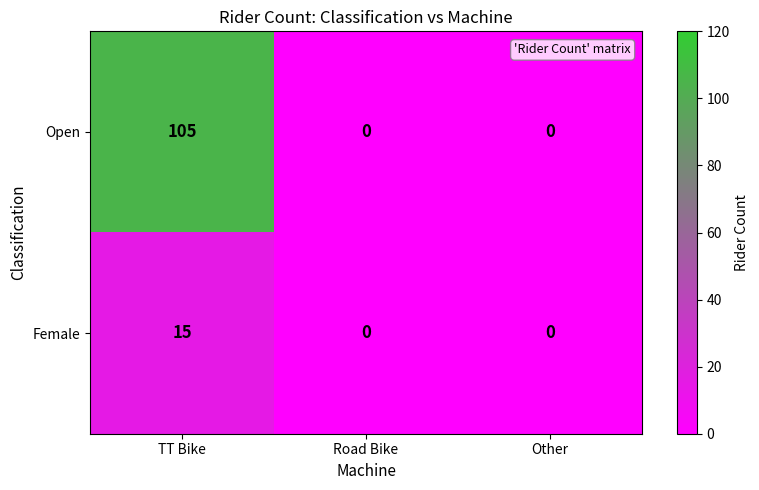

What value does the Female series have at TT Bike, to the nearest 5?

15